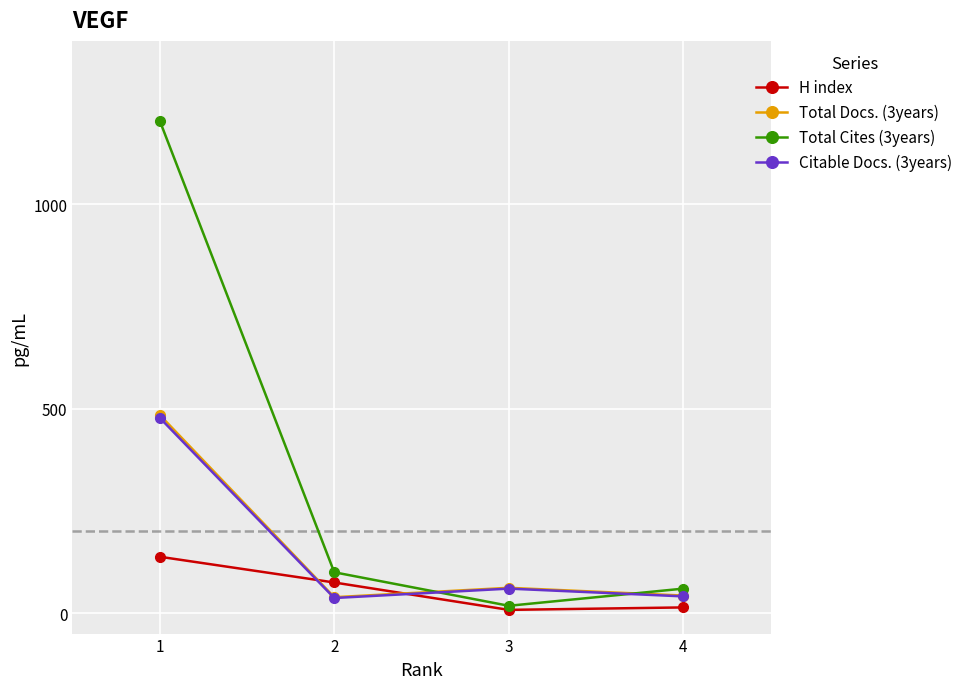

The value of Citable Docs. (3years) at 3 is 15. True or false?

False